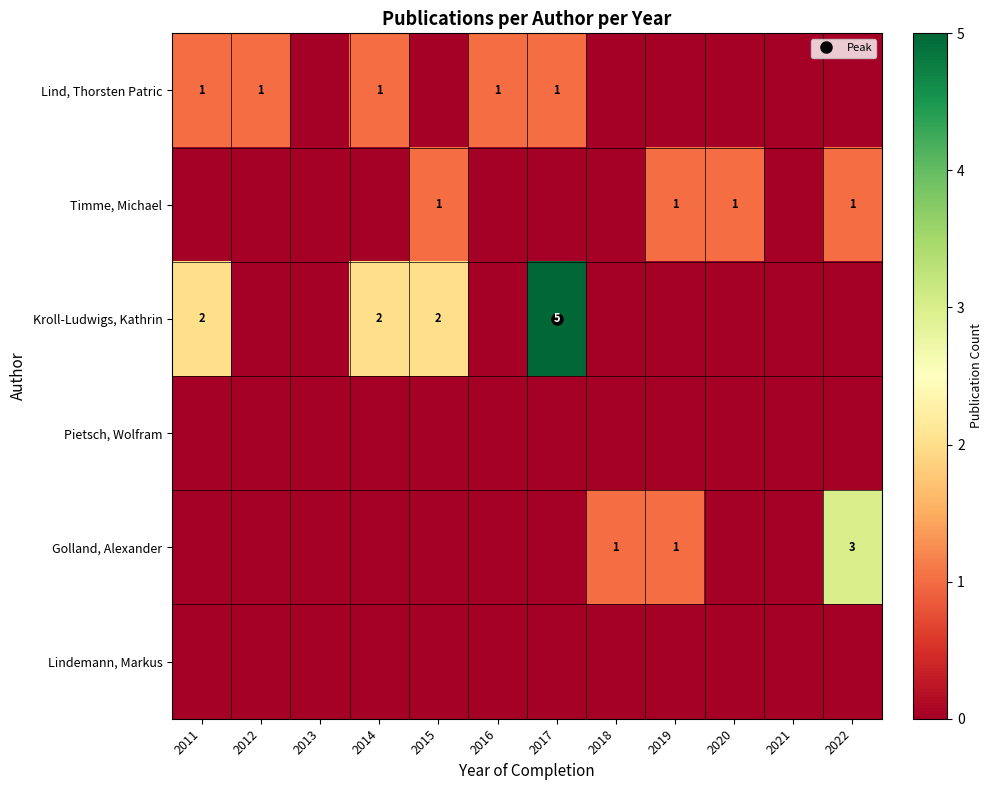

Which series has the widest spread of values?

Kroll-Ludwigs, Kathrin